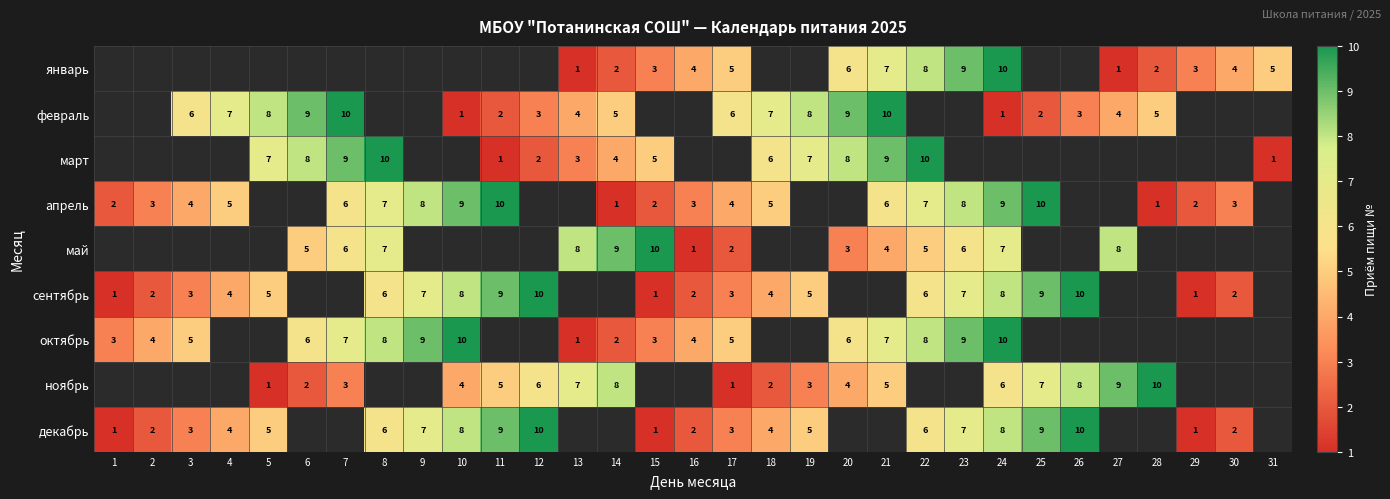

At which category does the chart reach its peak across all series?

24